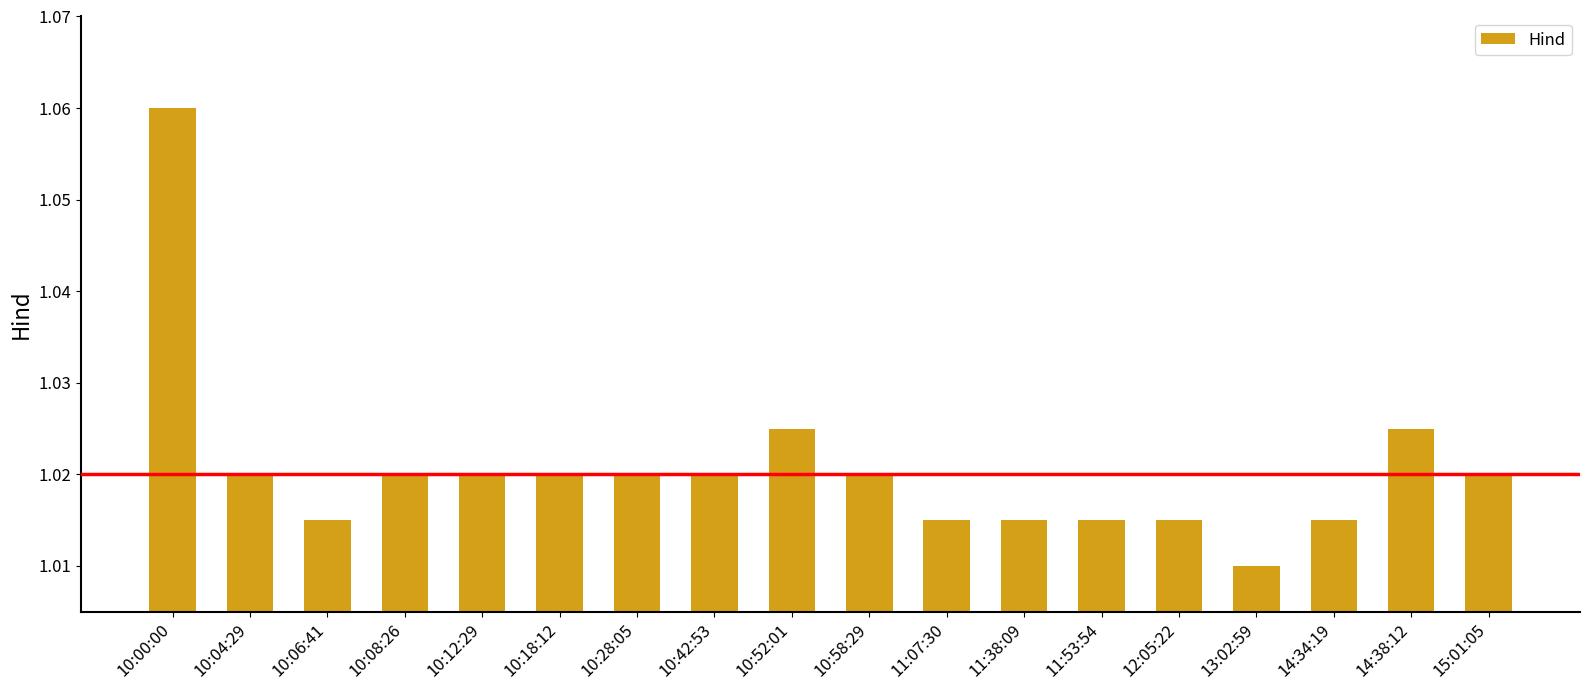

Where is the data nearest to the value 1?

13:02:59